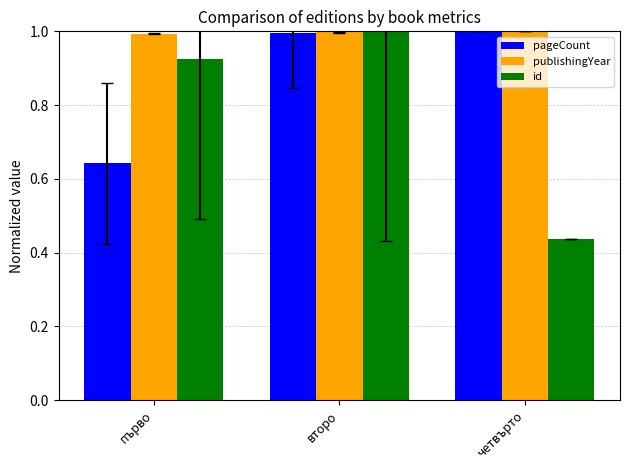

The id series shows 1.3 at второ. True or false?

False